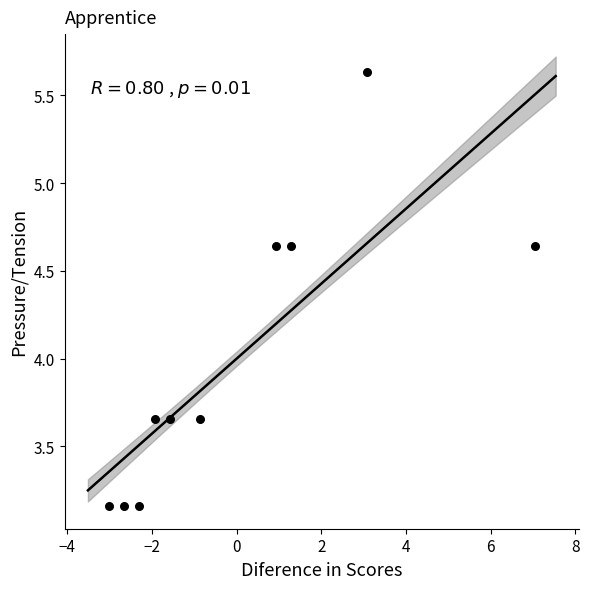

What is the range of X values (max minus min)?

10.1